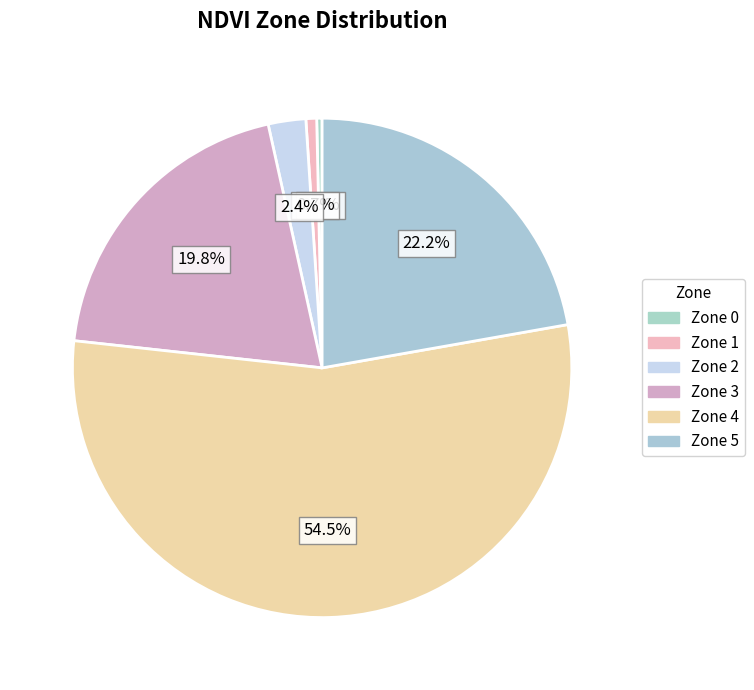

What is the change in value from Zone 3 to Zone 4?

+100